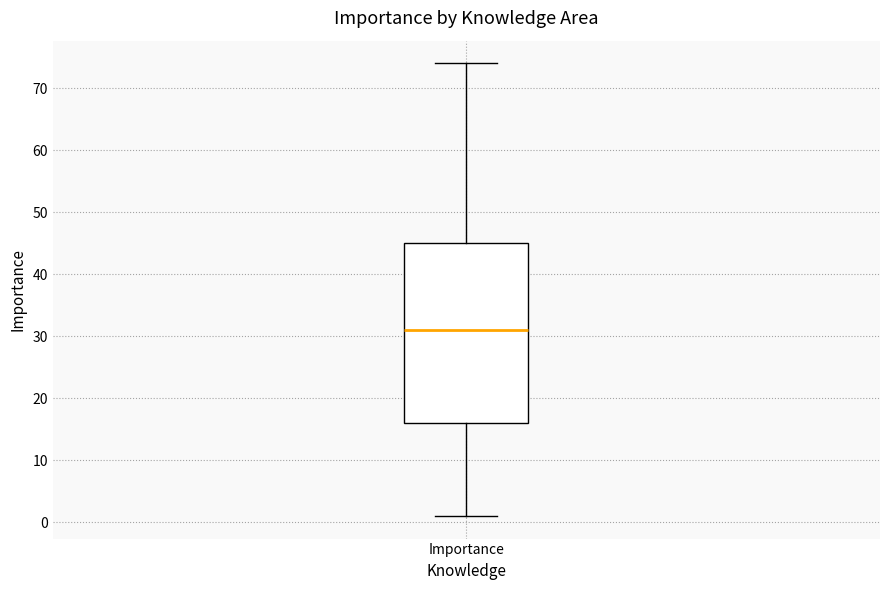

Where does the lower whisker of the box for Importance end on the y-axis? The values are not printed on the chart, so give them approximately, as read against the axis.

1